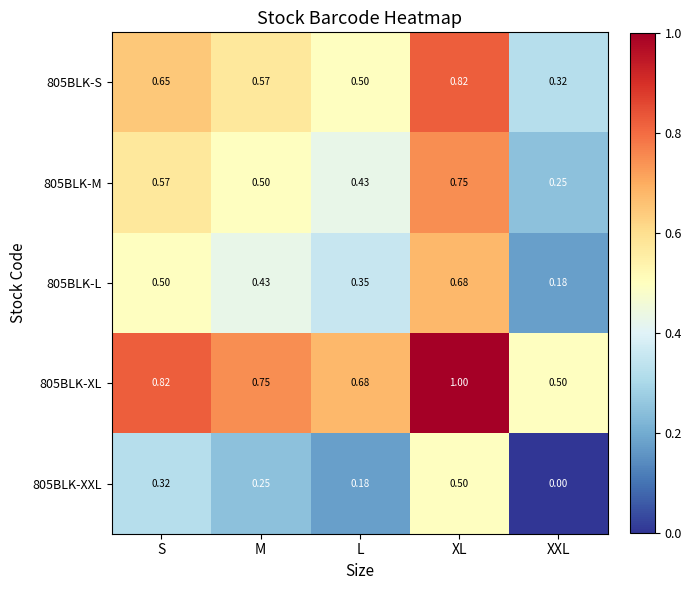

Rank the categories by 805BLK-L value from highest to lowest.

XL, S, M, L, XXL